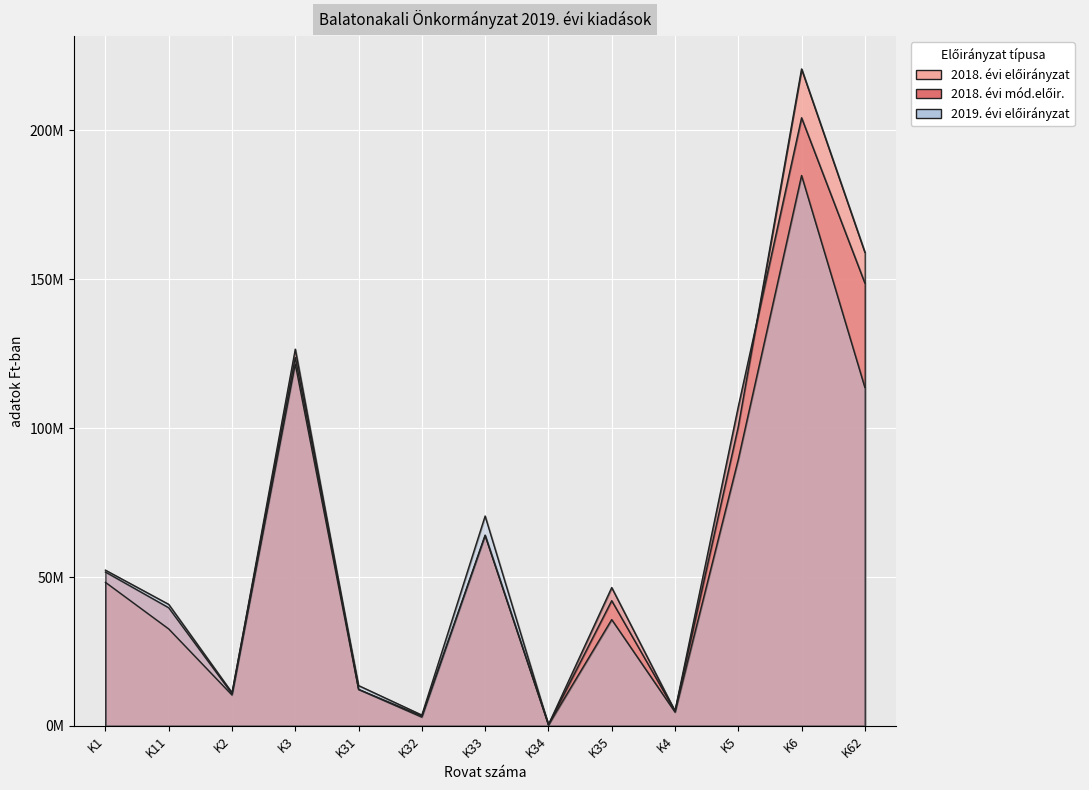

Which series has the largest total across all categories?

2018. évi mód.előir.